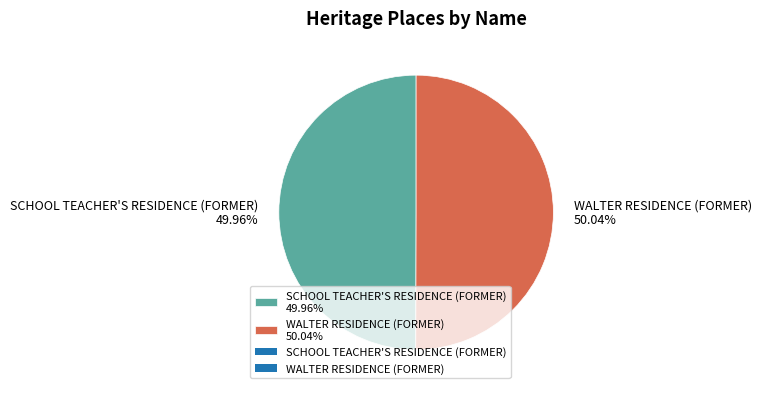

Do SCHOOL TEACHER'S RESIDENCE (FORMER) 49.96% and WALTER RESIDENCE (FORMER) 50.04% together represent more than half of the pie?

Yes